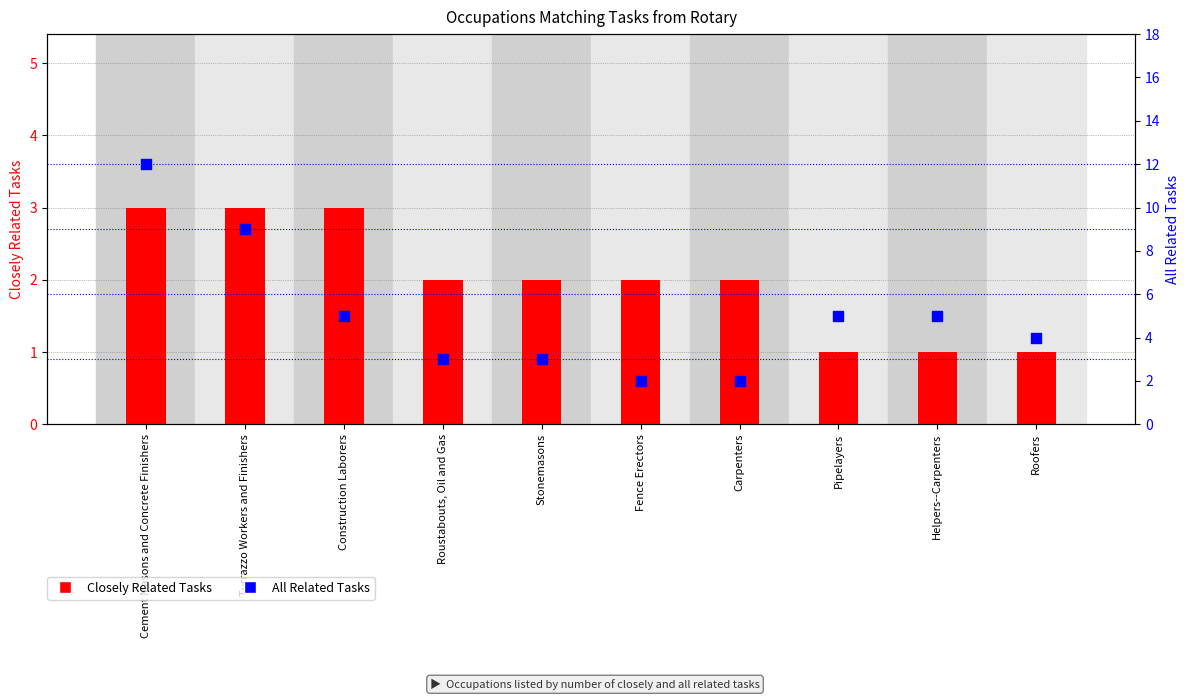

What is the total value across all series at Stonemasons?

5